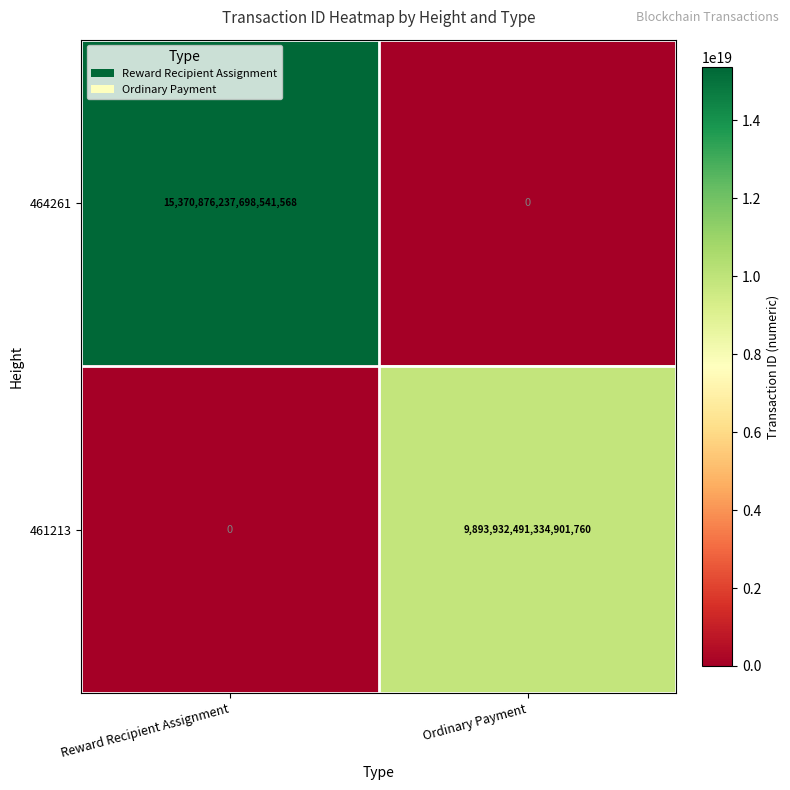

At how many categories does at least one series exceed 13518136477212205056?

1